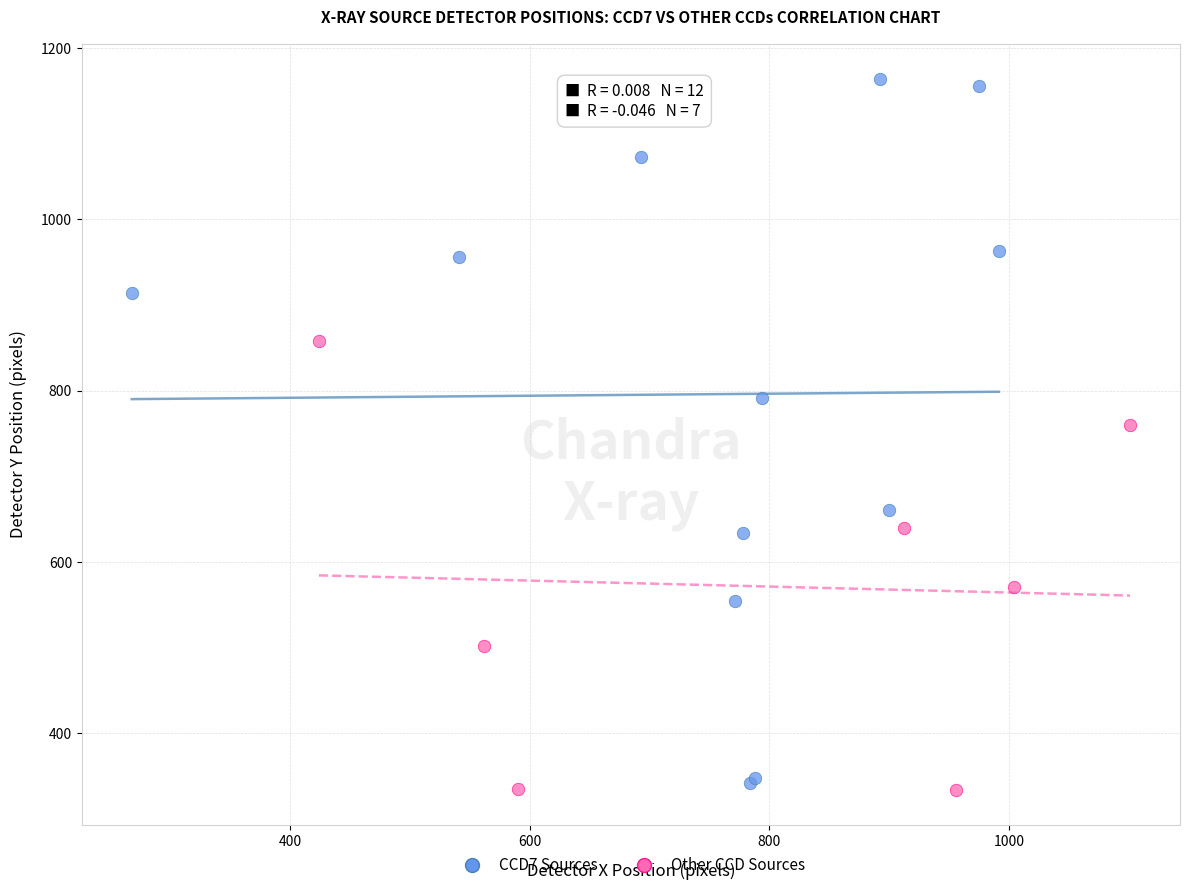

Which series reaches the maximum Y coordinate?

CCD7 Sources